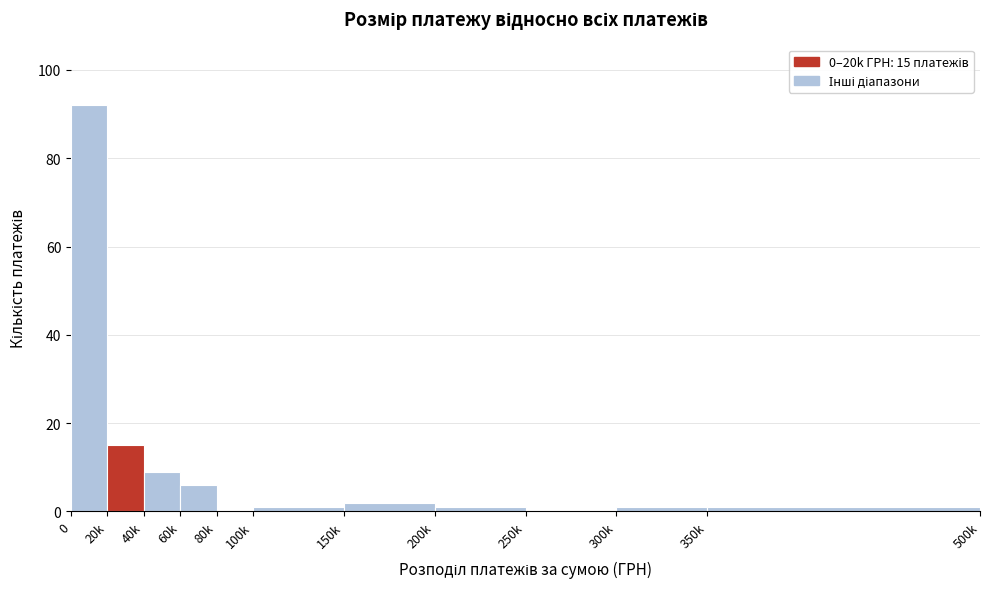

Reading left to right, what are all the values shown in this chart?

0=92	20k=15	40k=9	60k=6	80k=0	100k=1	150k=2	200k=1	250k=0	300k=1	350k=1